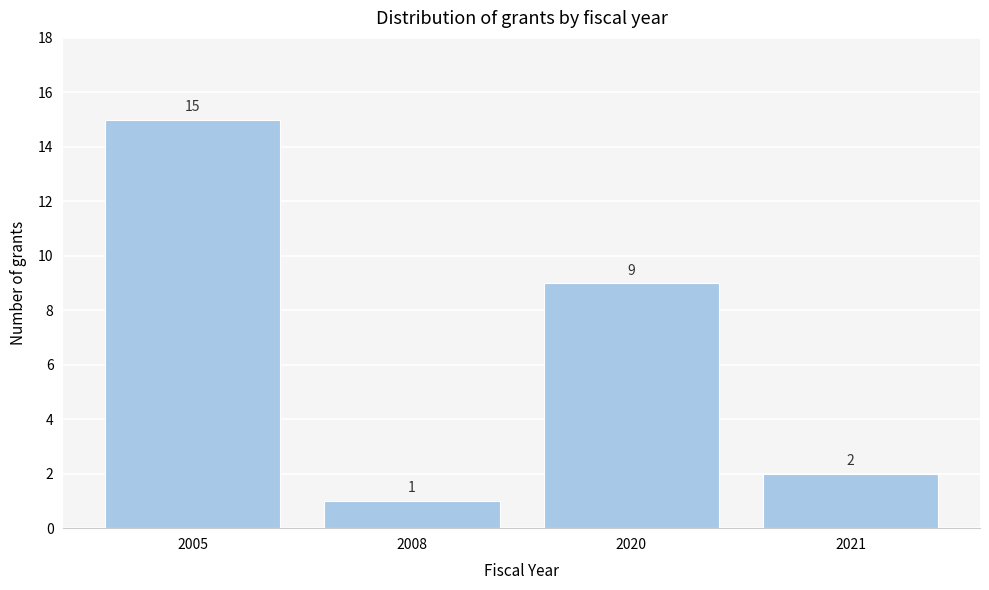

Reading right to left, list all the values displayed in this chart.

2021=2	2020=9	2008=1	2005=15